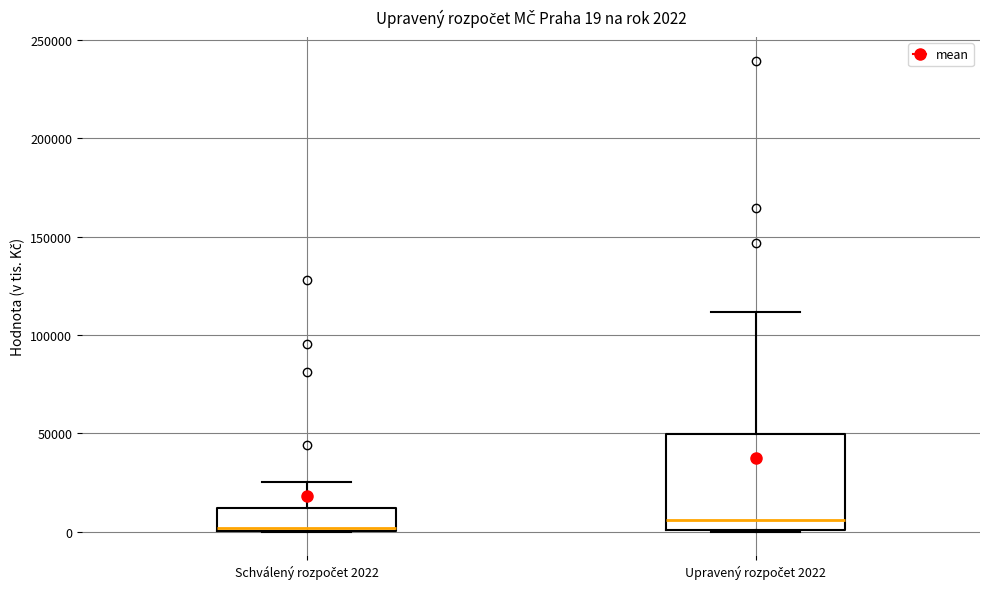

Which box is the tallest, from its lower edge to its upper edge?

Upravený rozpočet 2022